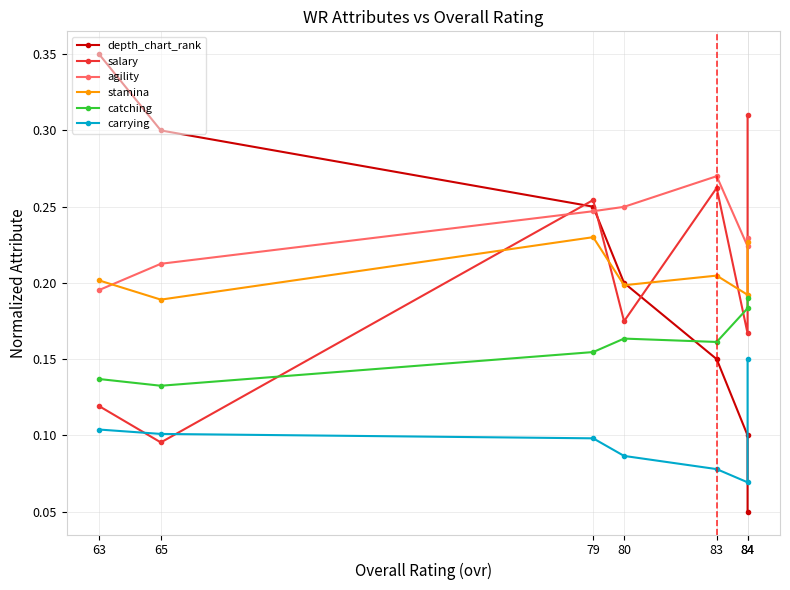

After their last crossing, which series has the higher values: catching or depth_chart_rank?

catching